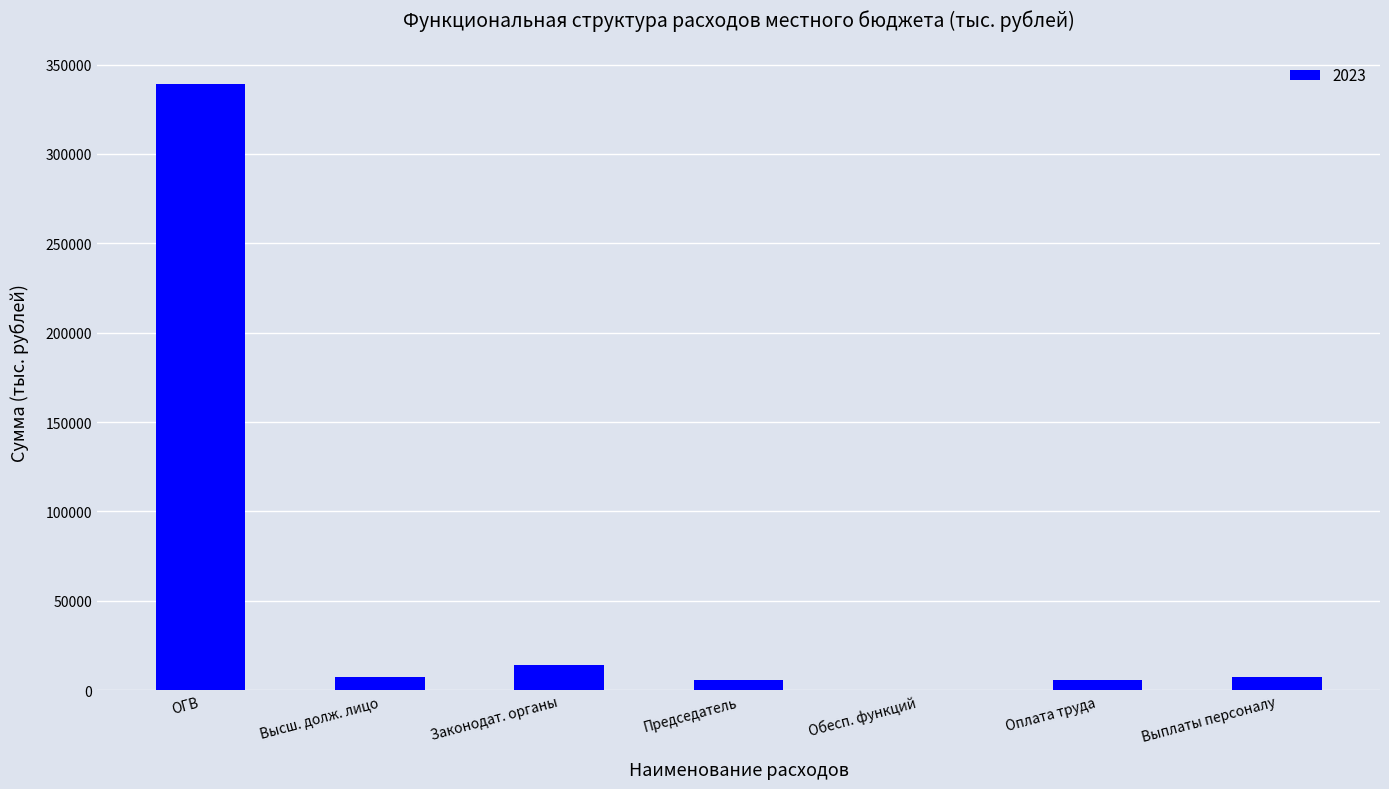

Which has a higher value, ОГВ or Оплата труда?

ОГВ